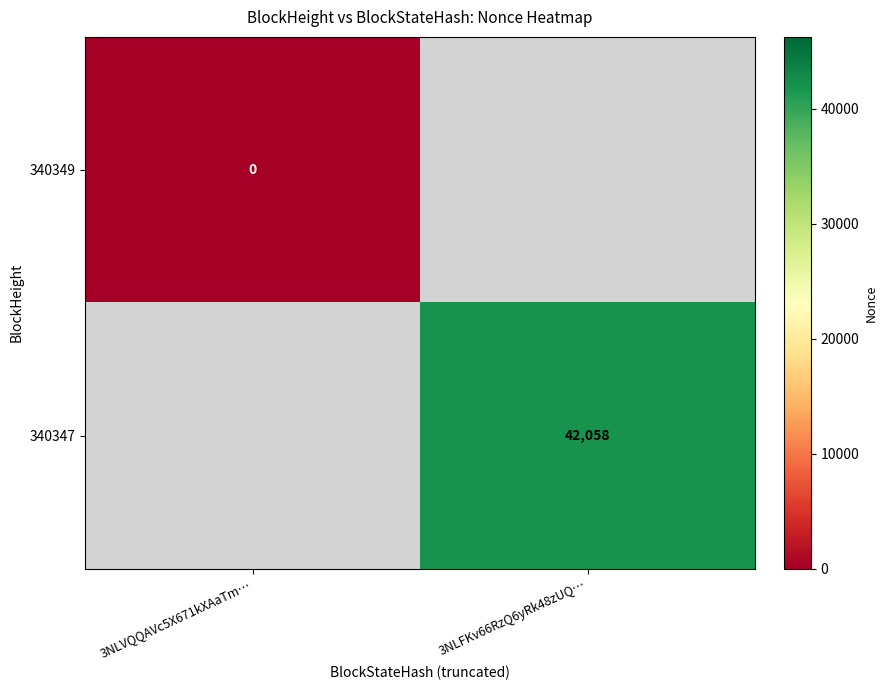

Is the value of 340349 at 3NLVQQAVc5X671kXAaTm… greater than the value of 340347 at 3NLFKv66RzQ6yRk48zUQ…?

No